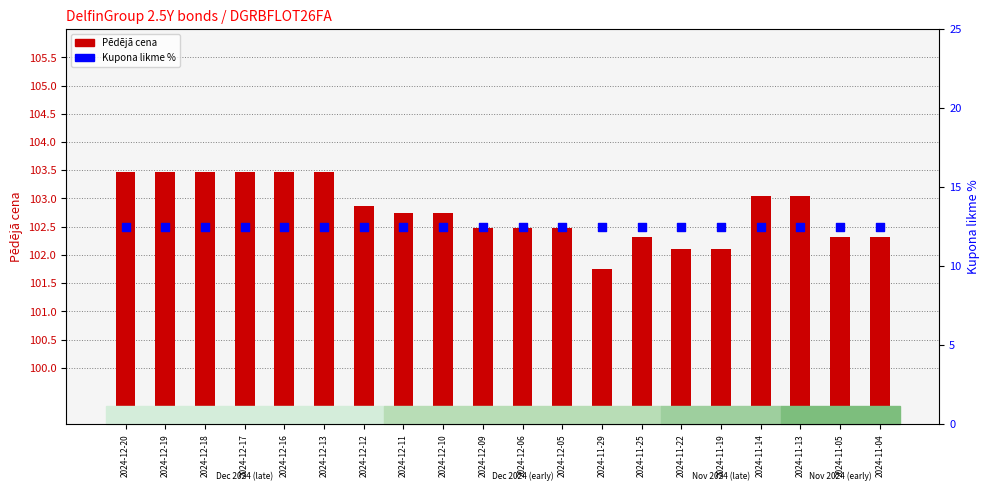

At how many categories does at least one series exceed 71?

20